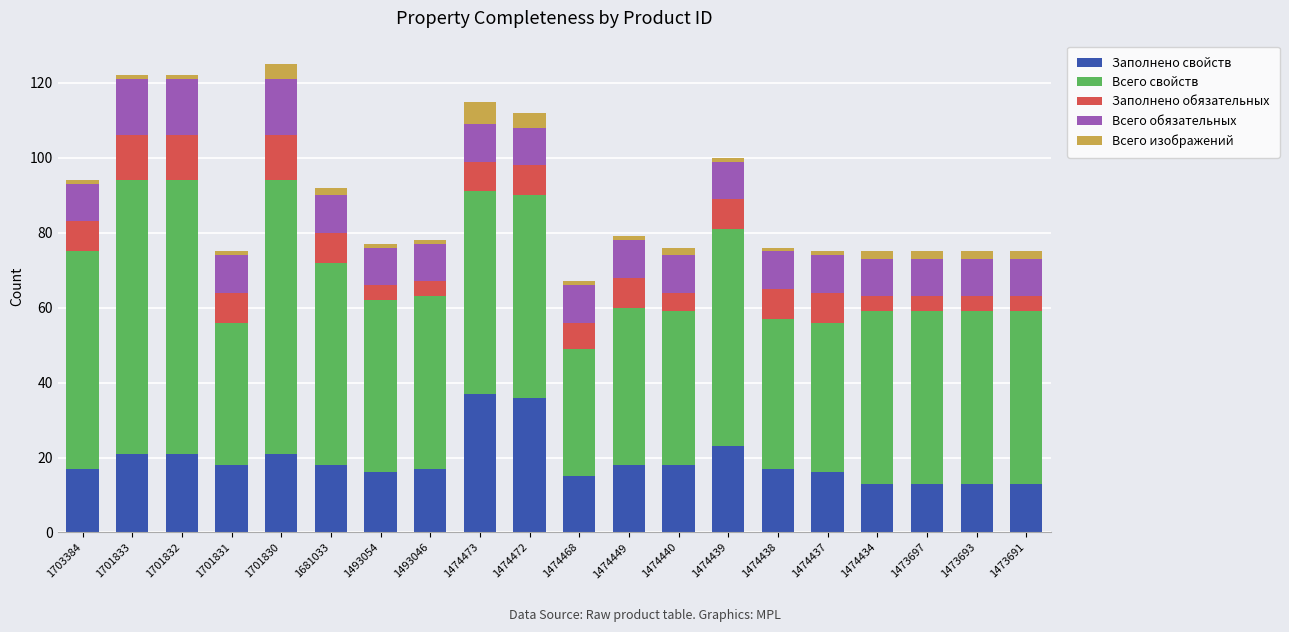

What is the difference between the maximum and minimum values in the Заполнено свойств series?

24